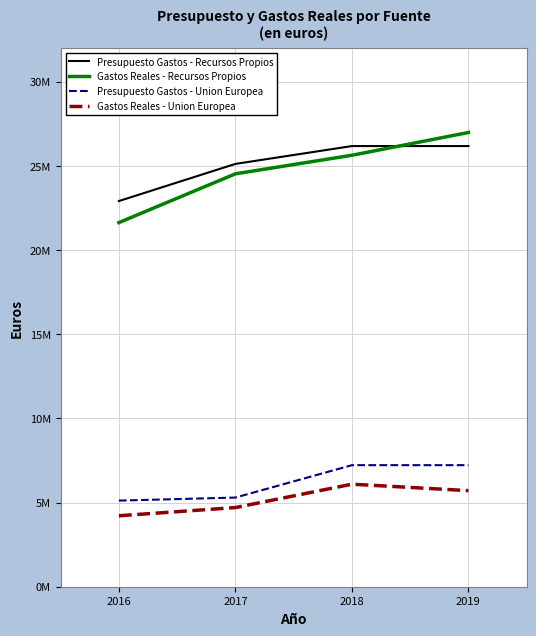

True or false: Gastos Reales - Union Europea has a value of 5707848.3 at 2019.

True